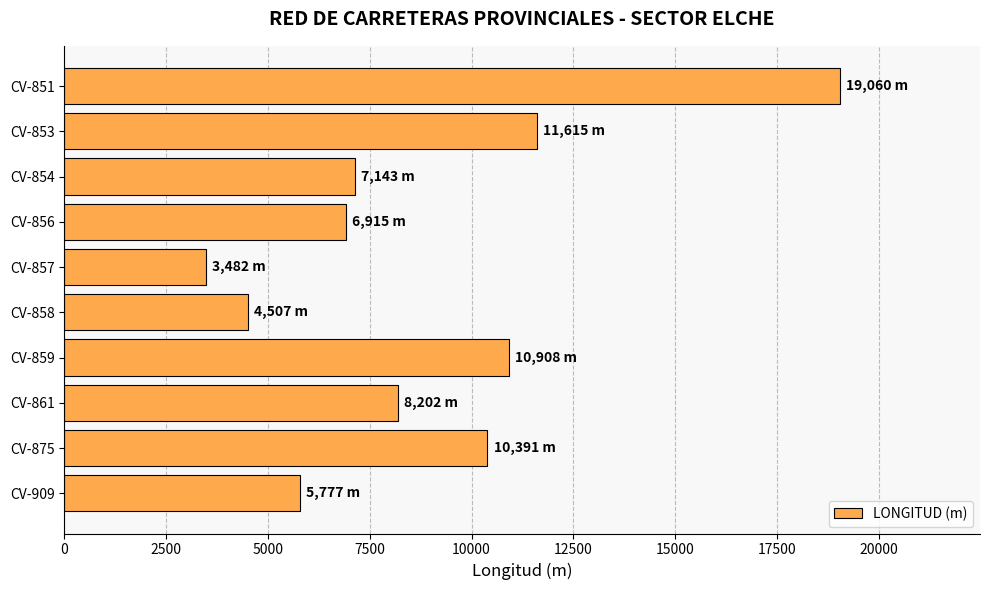

Approximately how many times larger is the value at CV-851 compared to CV-854?

2.7